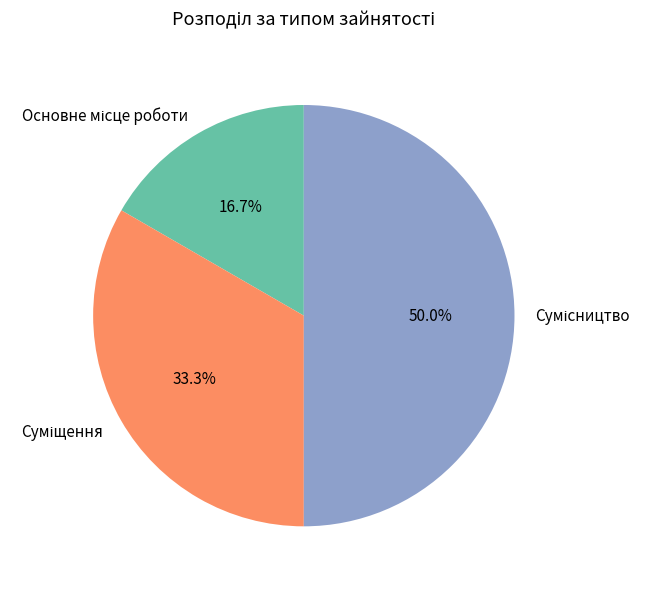

How many slices are in this pie chart?

3